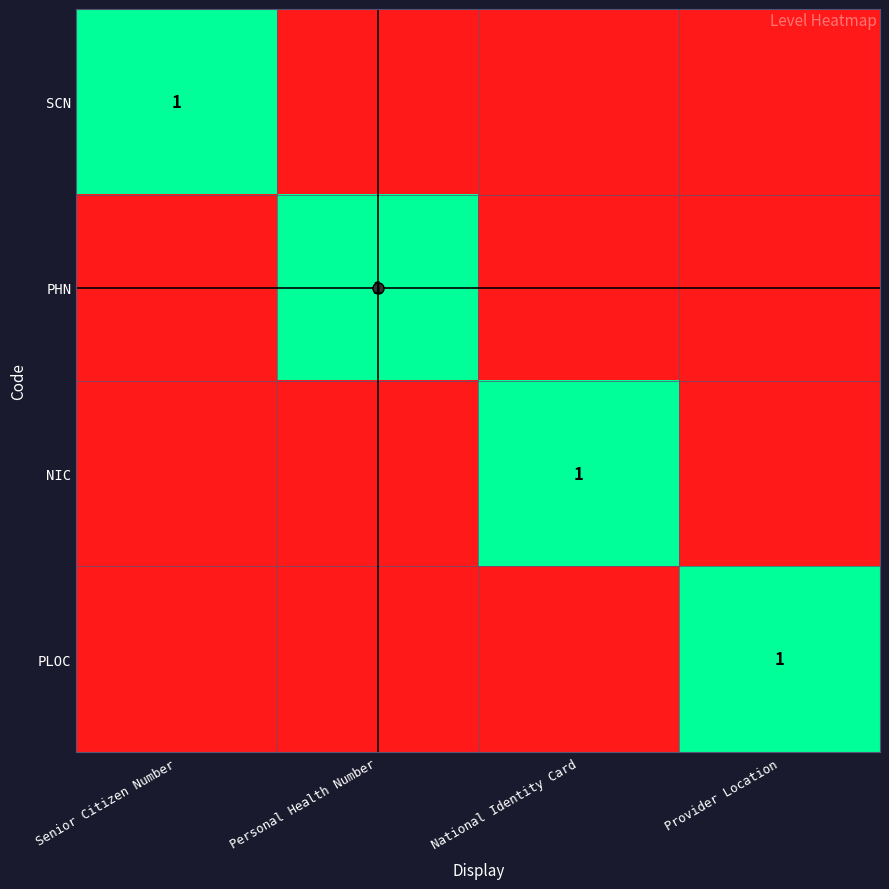

What is the total value across all series at Senior Citizen Number?

1